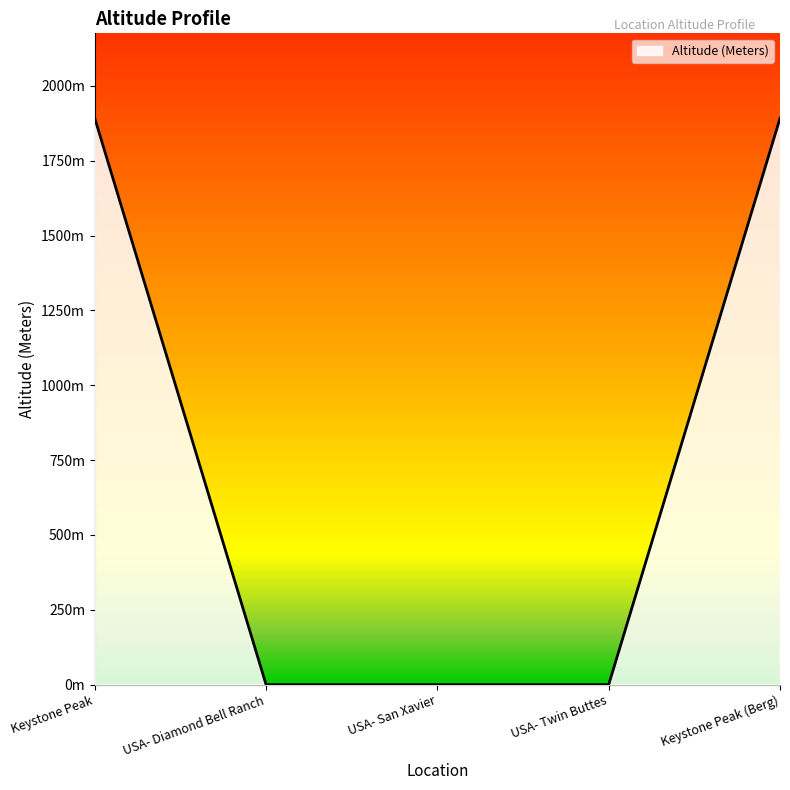

Does the chart have visible grid lines?

No